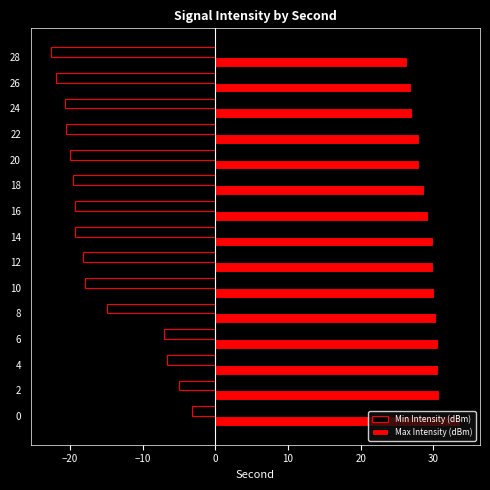

The Max Intensity (dBm) series shows 26.4 at 28. True or false?

True